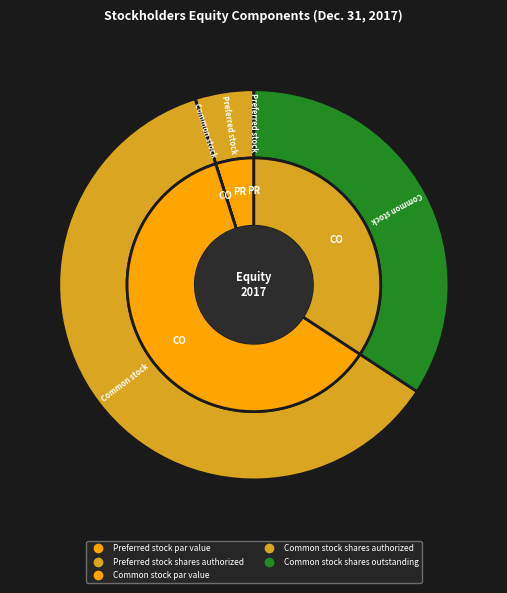

To the nearest percent, what portion does Common stock shares authorized represent?

61%